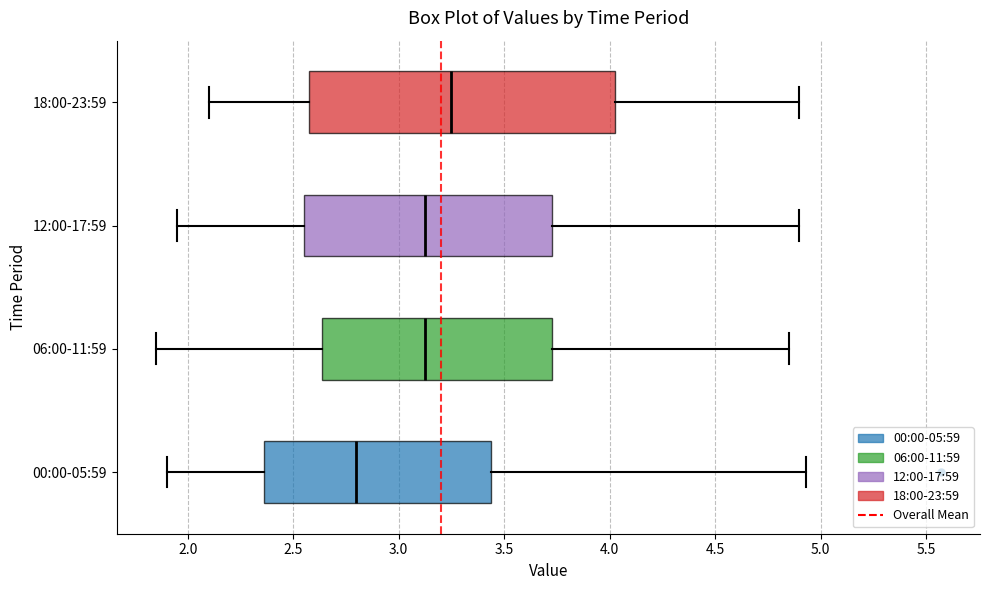

Which box has the furthest to the left median line?

00:00-05:59